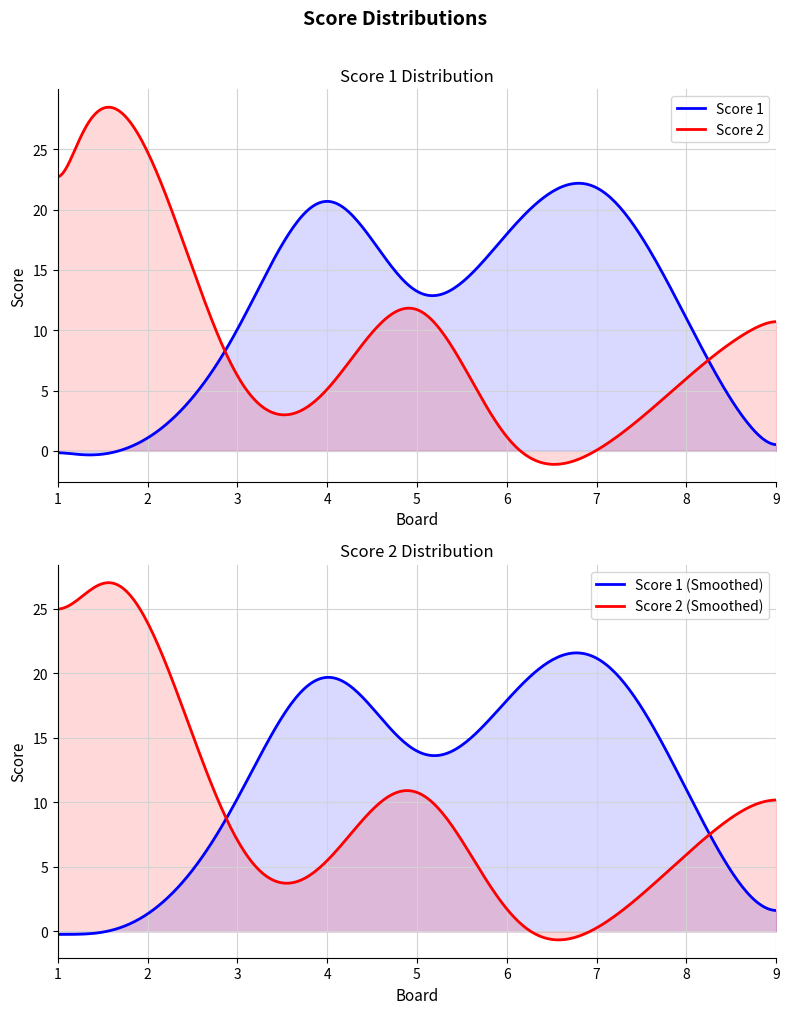

Rank the series by their average value, from lowest to highest.

Score 2, Score 1